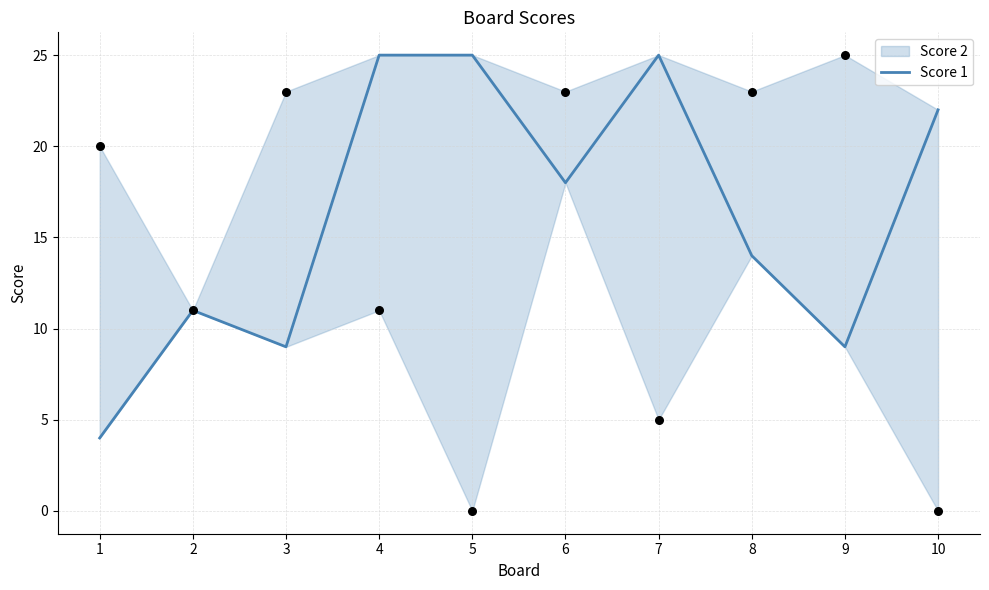

What is the change in value from 1 to 4?

+21